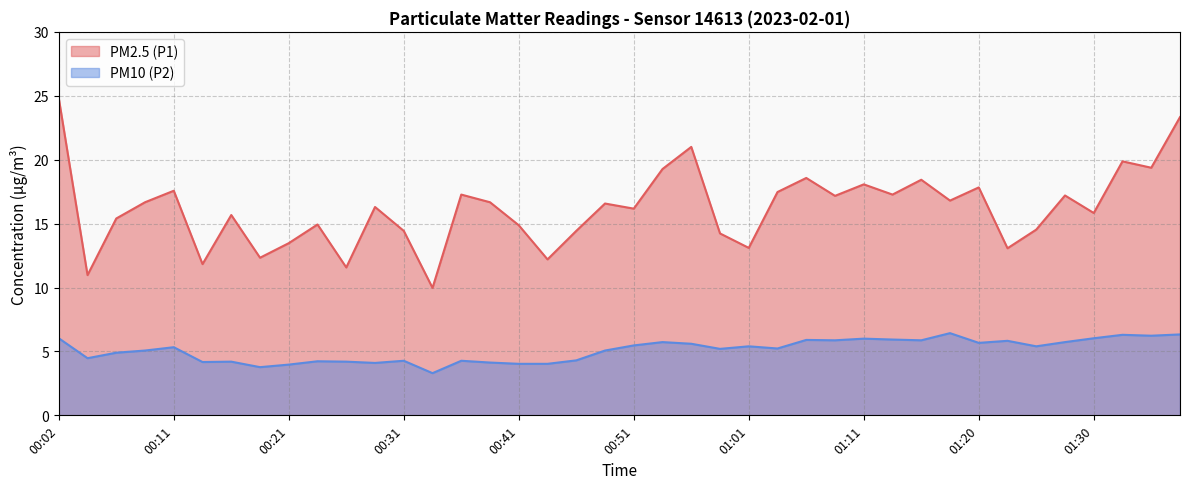

True or false: PM10 (P2) and PM2.5 (P1) cross at least once.

False